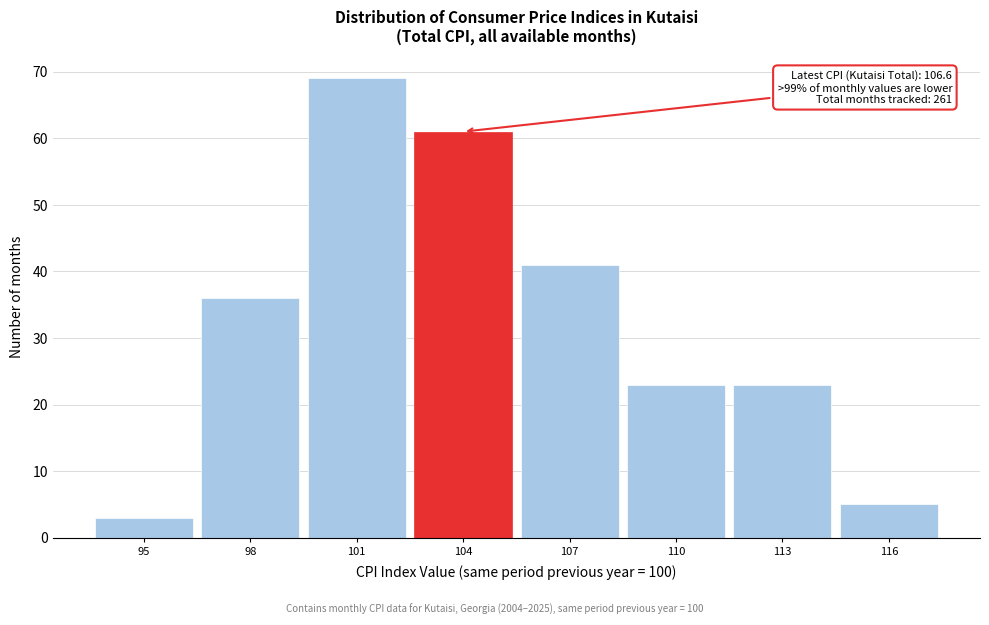

Reading left to right, extract all data points from this chart.

95=3	98=36	101=69	104=61	107=41	110=23	113=23	116=5